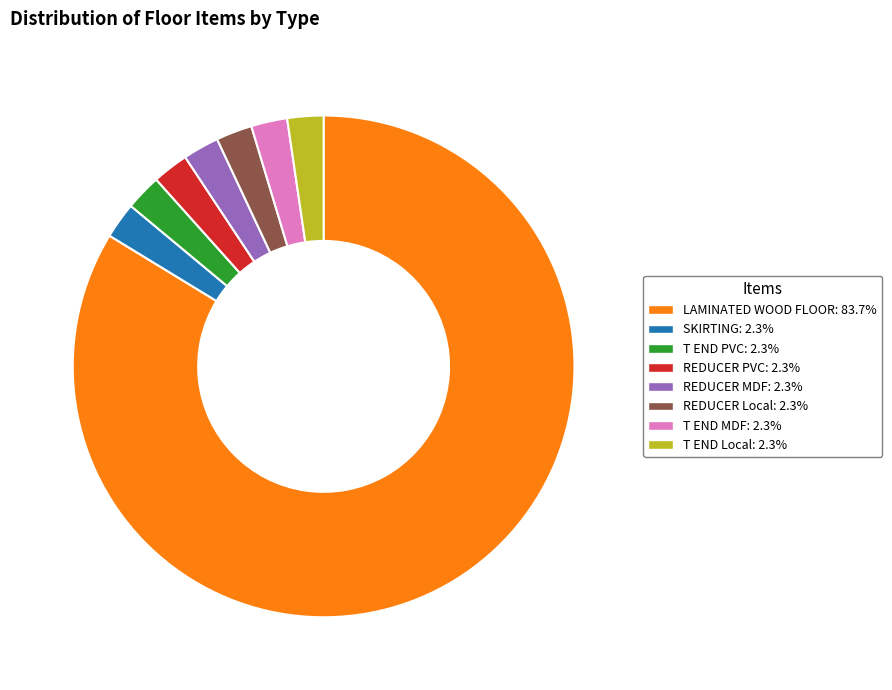

Combined, do SKIRTING and T END MDF account for over 50%?

No